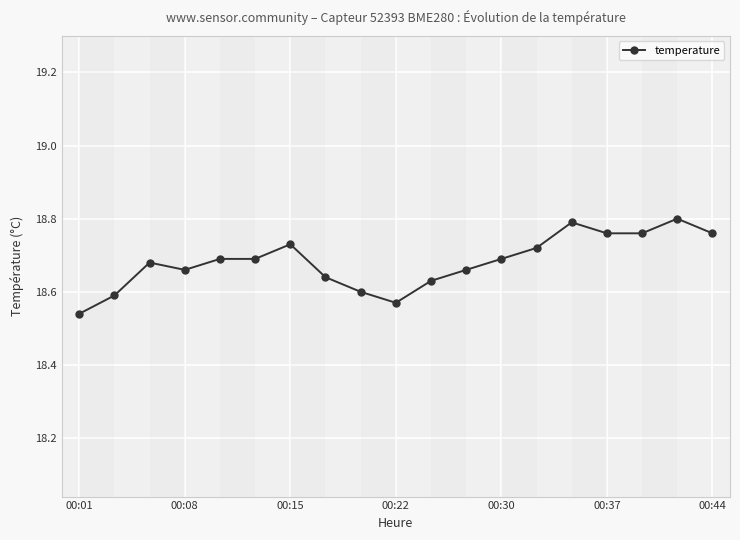

True or false: there are more than 0 points higher than both neighbors.

True